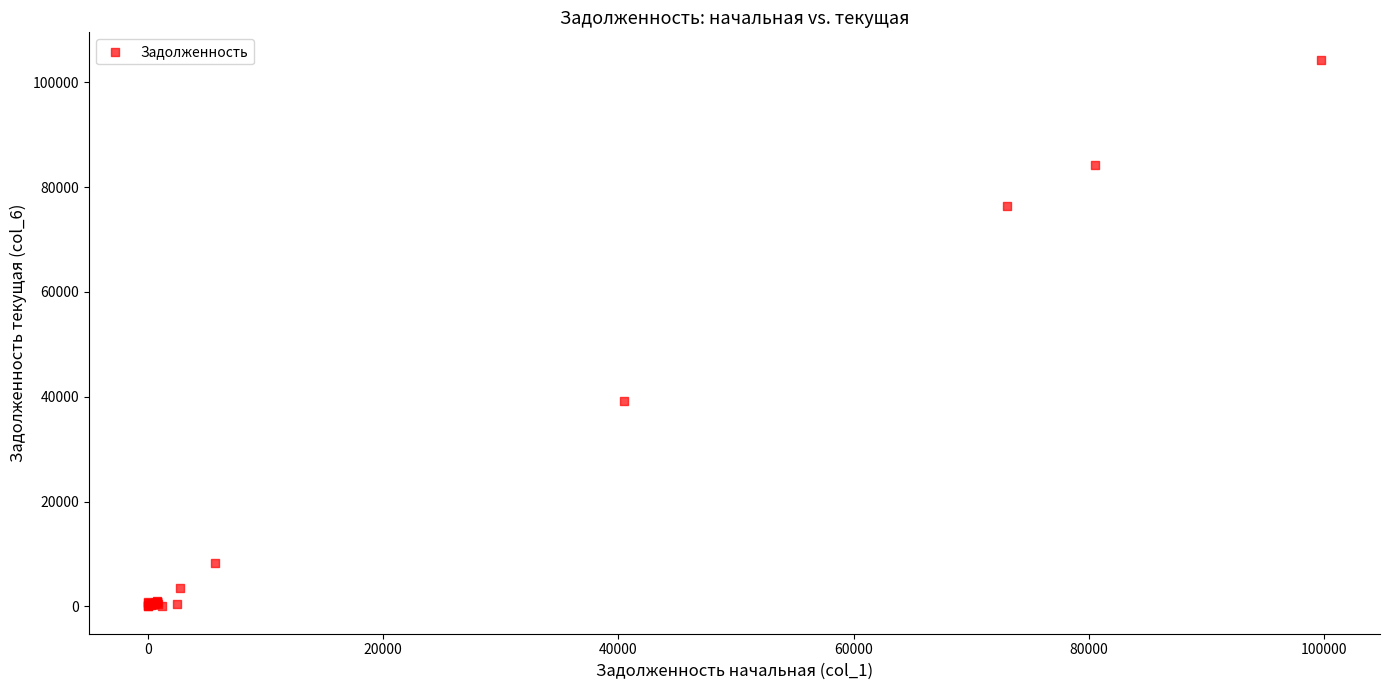

What Y value in the scatter plot is closest to 52166?

39123.6